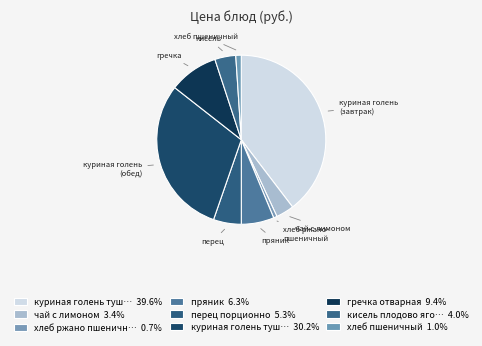

How many segments does this pie chart have?

9